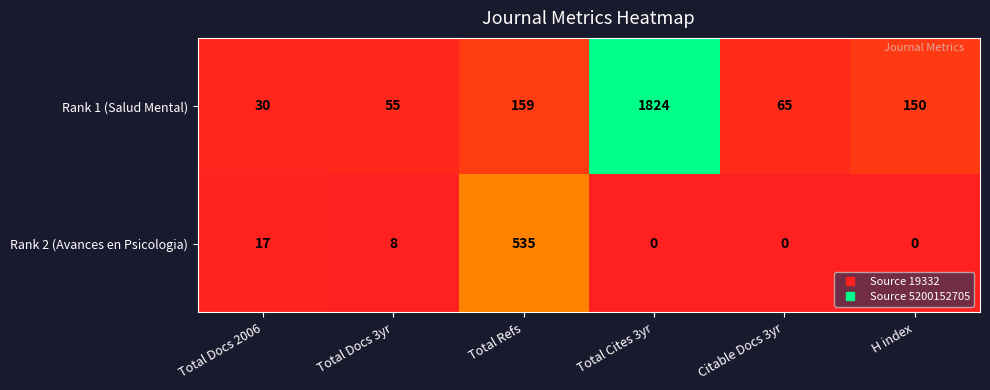

At Total Refs, list the series in order from largest to smallest.

Rank 2 (Avances en Psicologia), Rank 1 (Salud Mental)